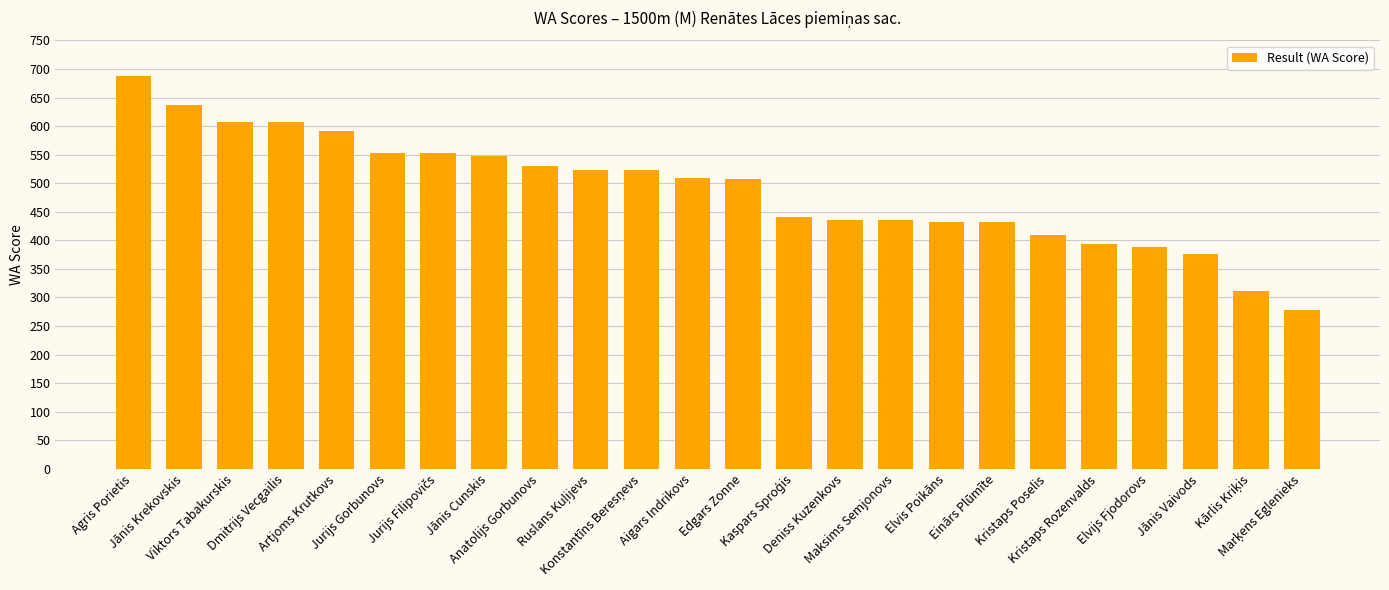

What is the value of the 19th bar from the left?

409